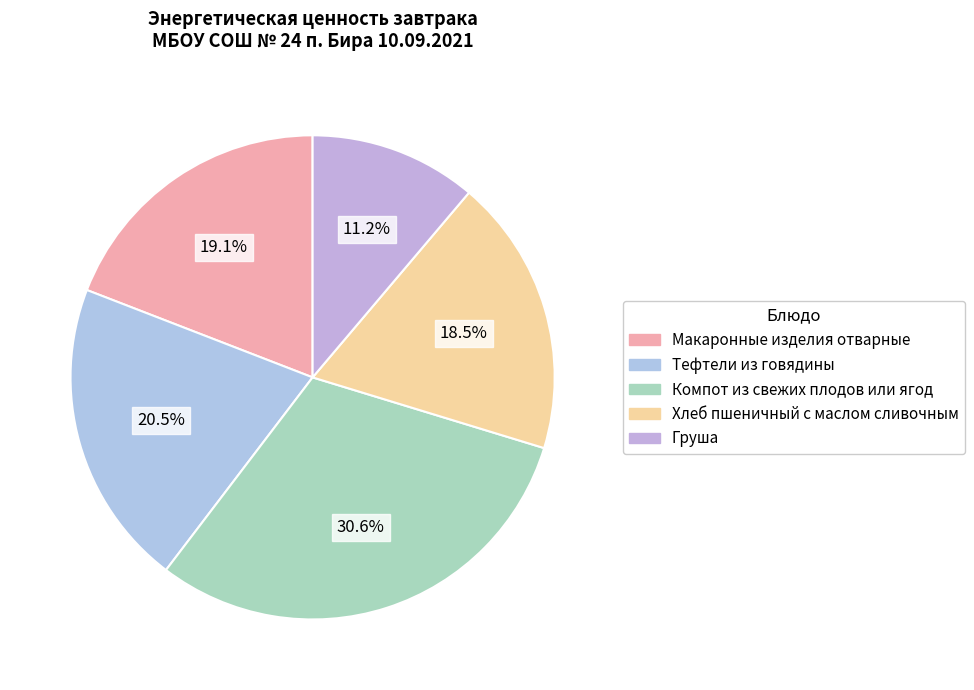

Which category has the smallest portion of the pie?

Груша